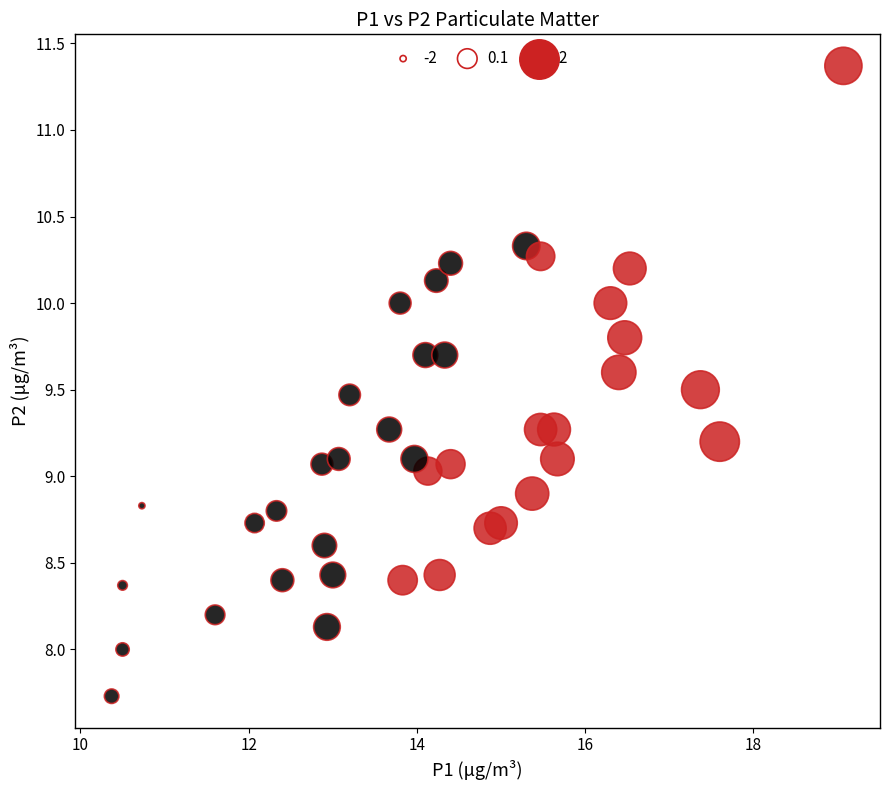

What is the range of X values (max minus min)?

8.7